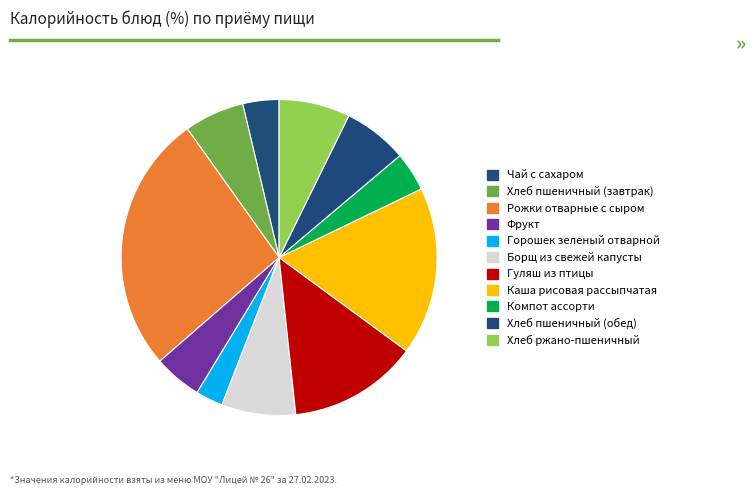

Which slice is the largest?

Рожки отварные с сыром